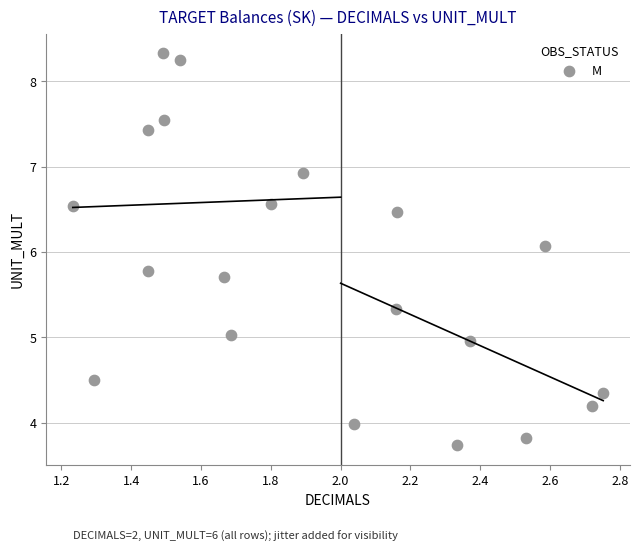

What Y value in the scatter plot is closest to 6?

6.1